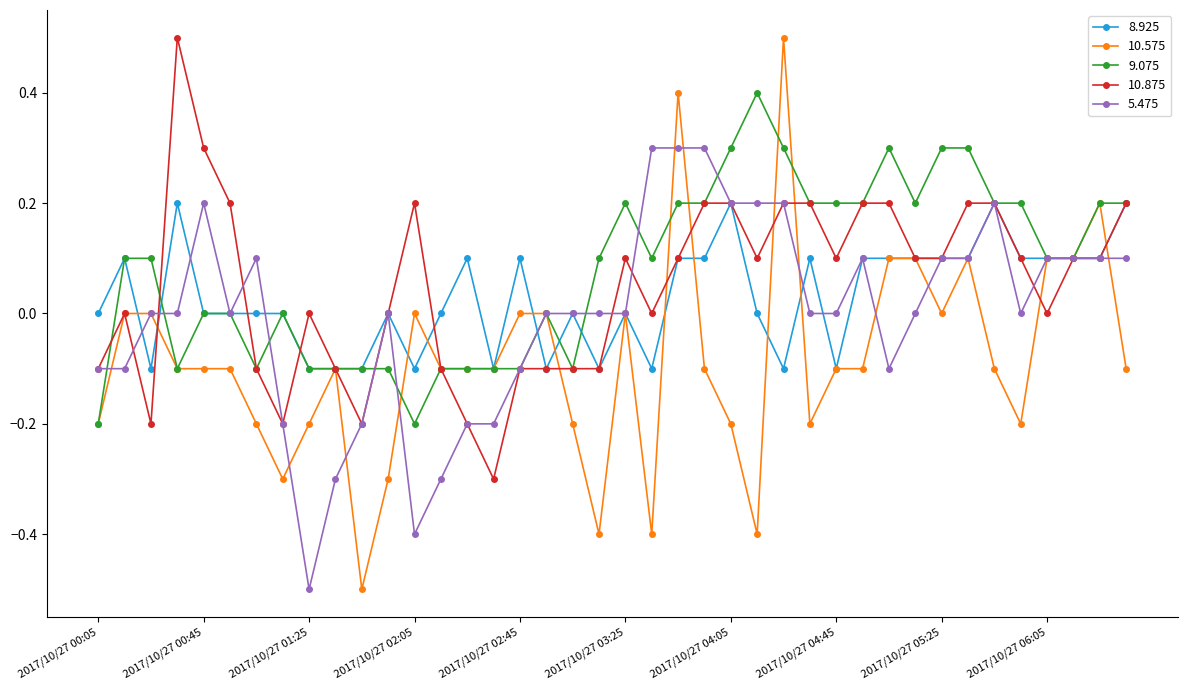

True or false: 8.925 has more than 1 points higher than both neighbors.

True